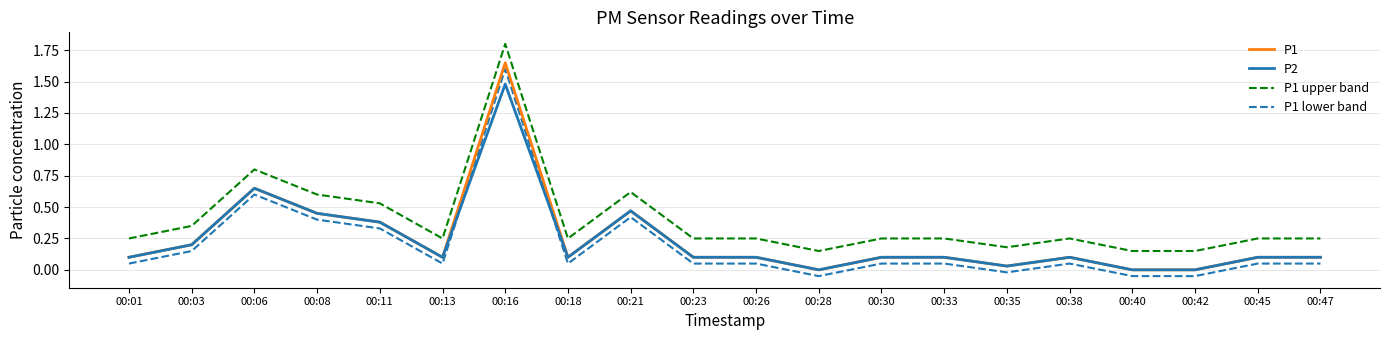

Where is the first local maximum for P1 upper band?

00:06